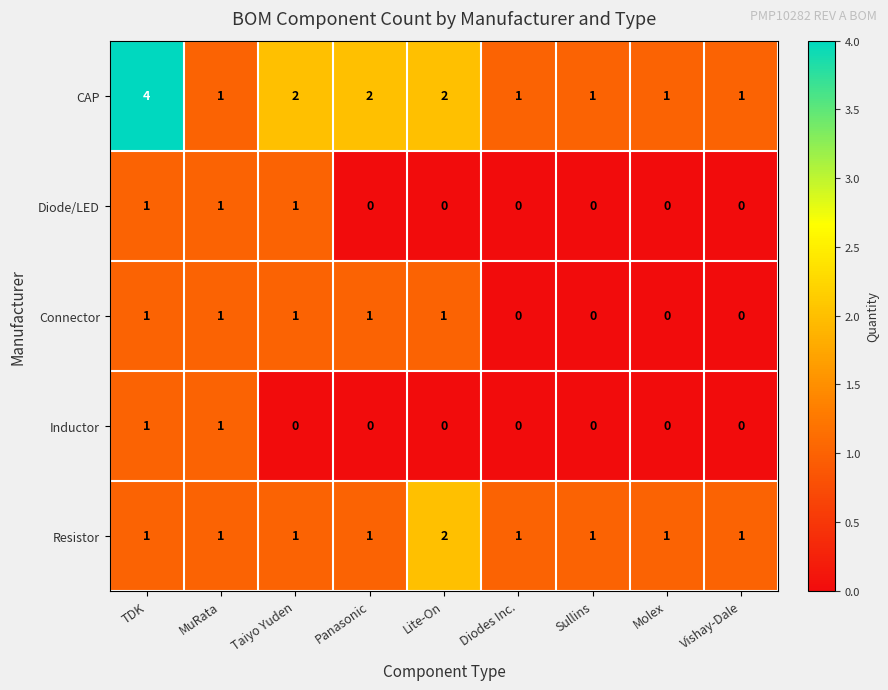

True or false: CAP has a value of 2 at MuRata.

False